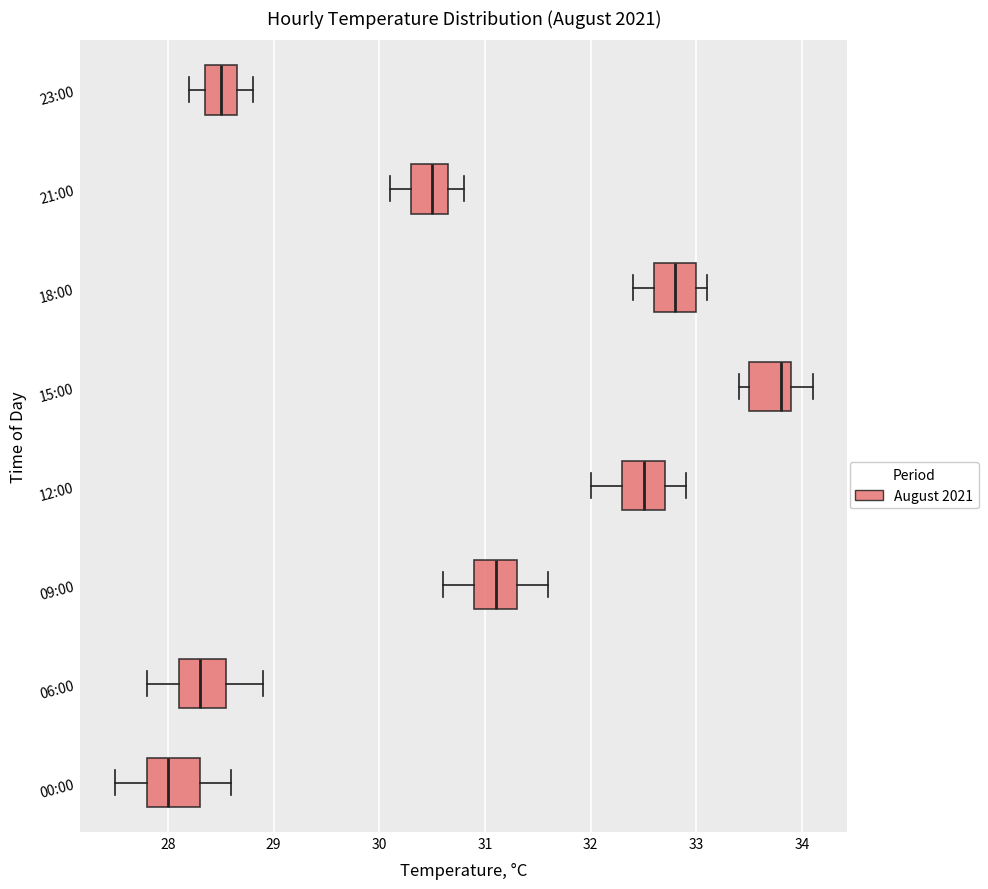

Reading bottom to top, read every box against the x-axis: the position of its median line, the range the box covers, and the ends of its whiskers. The values are not printed on the chart, so give them approximately, as read against the axis.

00:00: median 28.0, box 27.8 to 28.3, whiskers 27.5 to 28.6
06:00: median 28.3, box 28.1 to 28.6, whiskers 27.8 to 28.9
09:00: median 31.1, box 30.9 to 31.3, whiskers 30.6 to 31.6
12:00: median 32.5, box 32.3 to 32.7, whiskers 32.0 to 32.9
15:00: median 33.8, box 33.5 to 33.9, whiskers 33.4 to 34.1
18:00: median 32.8, box 32.6 to 33.0, whiskers 32.4 to 33.1
21:00: median 30.5, box 30.3 to 30.7, whiskers 30.1 to 30.8
23:00: median 28.5, box 28.4 to 28.7, whiskers 28.2 to 28.8